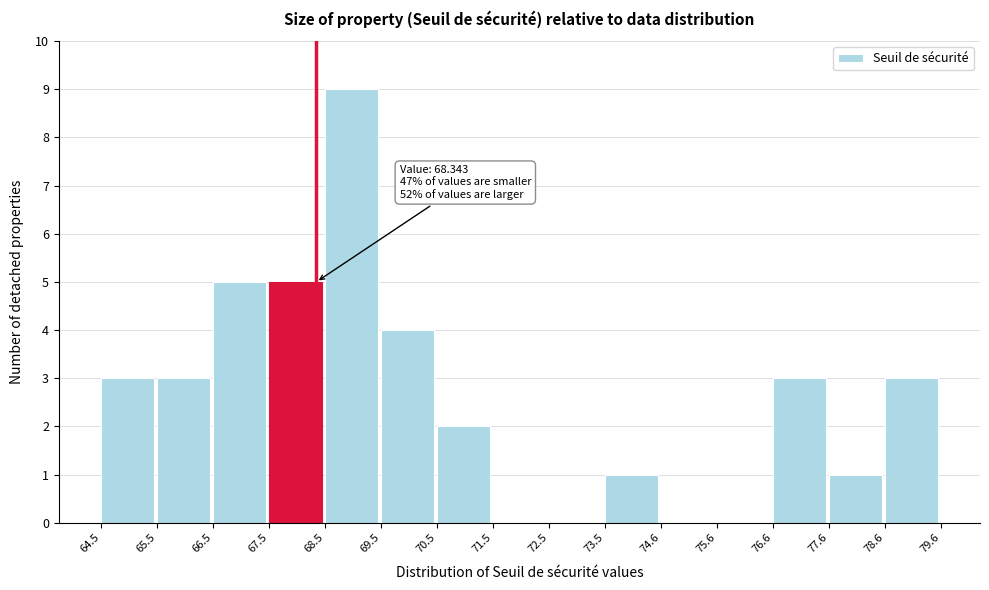

Which range on the x-axis has the tallest bar?

68.5 to 69.5